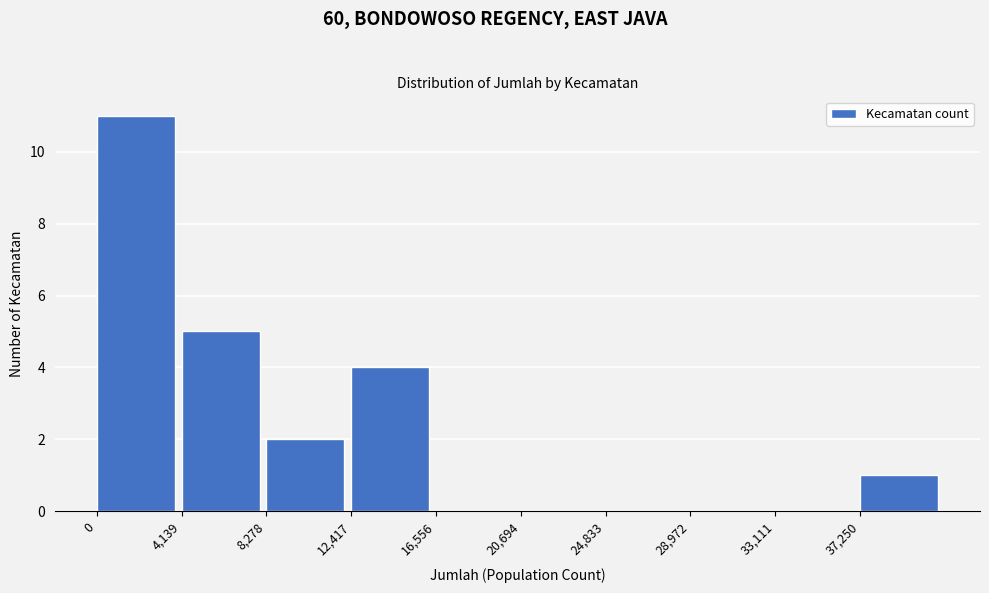

Over which range of the x-axis is the bar tallest?

0 to 4000